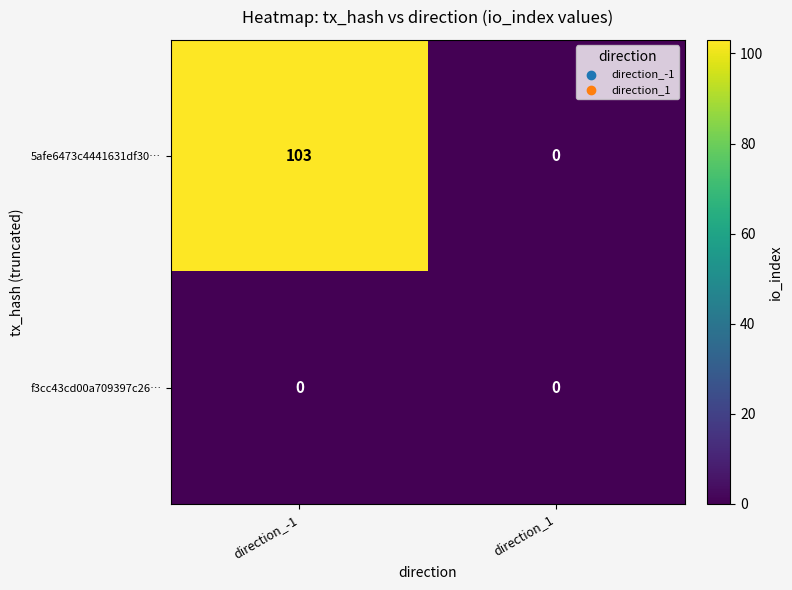

At which category does the chart reach its peak across all series?

direction_-1